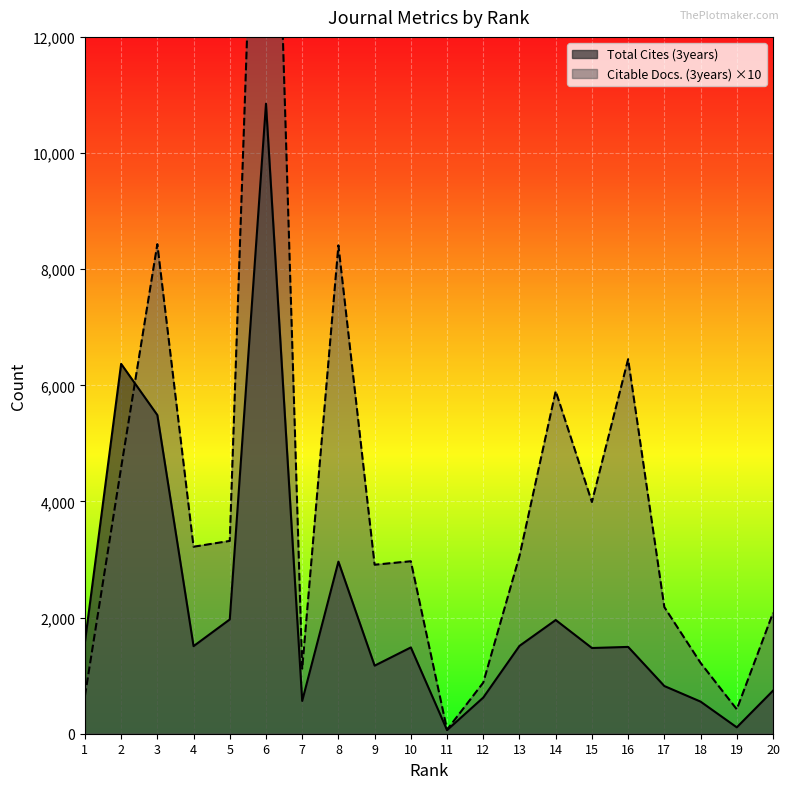

At which category does Total Cites (3years) reach its first local valley?

4